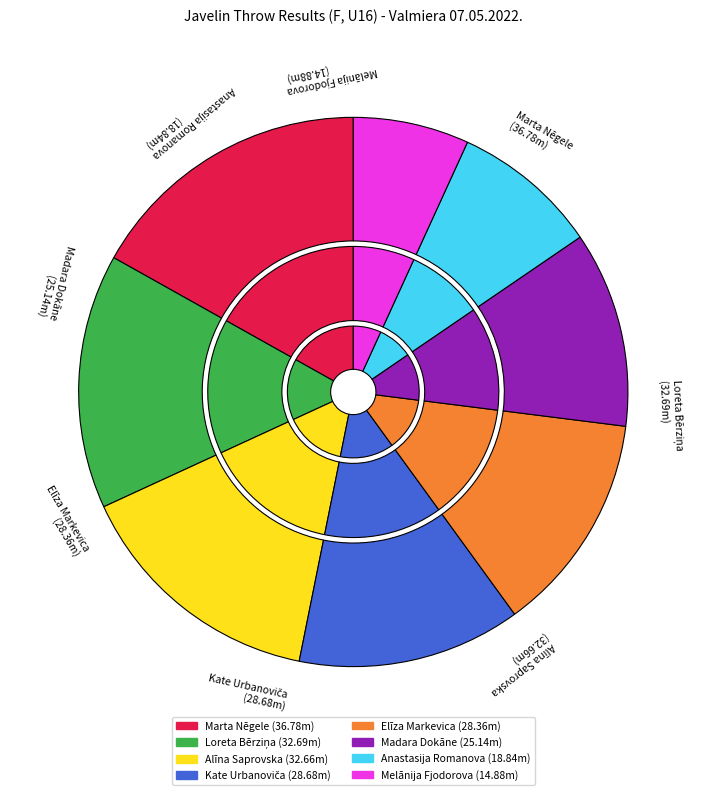

To the nearest percent, what is the average slice percentage?

12%